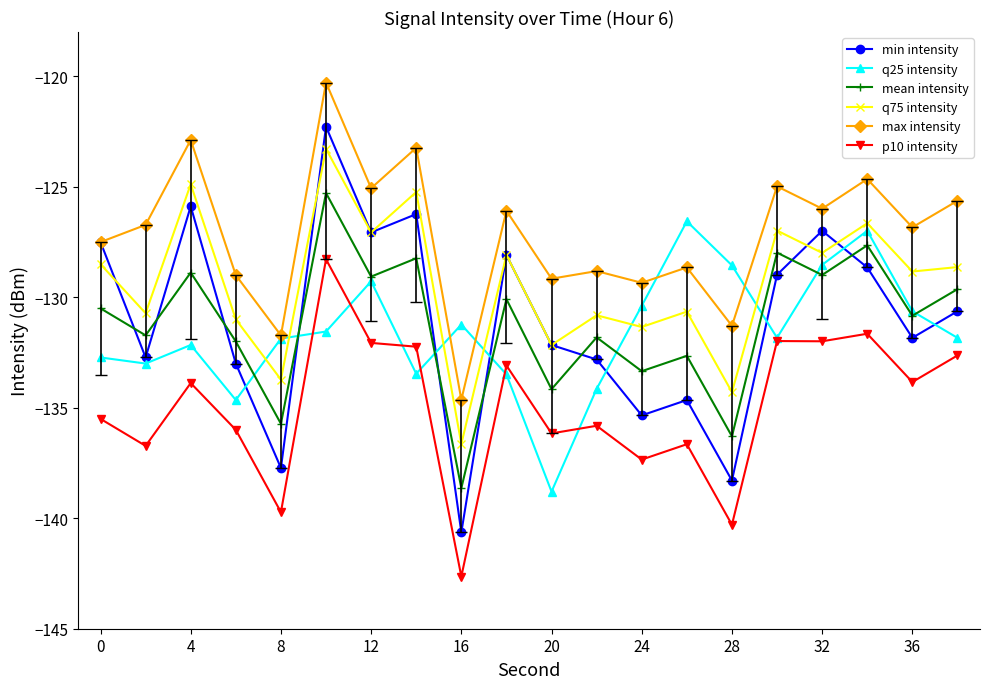

What are all the series names shown in the legend?

min intensity, q25 intensity, mean intensity, q75 intensity, max intensity, p10 intensity